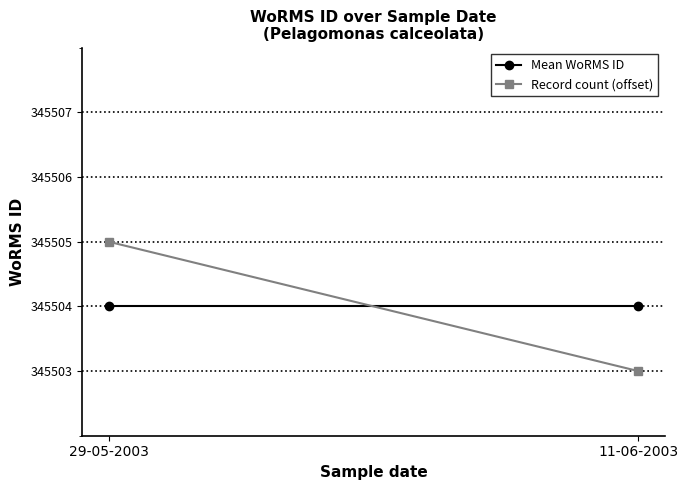

List the labels in order of Record count (offset) value, largest first.

29-05-2003, 11-06-2003